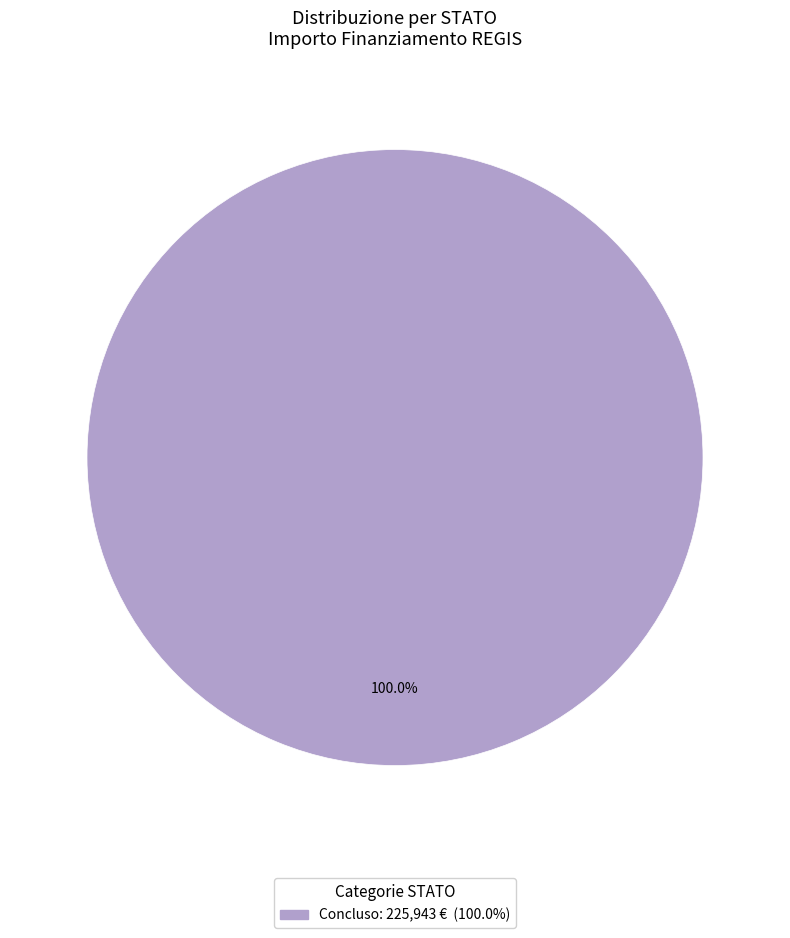

Rank the categories by value from lowest to highest.

Concluso